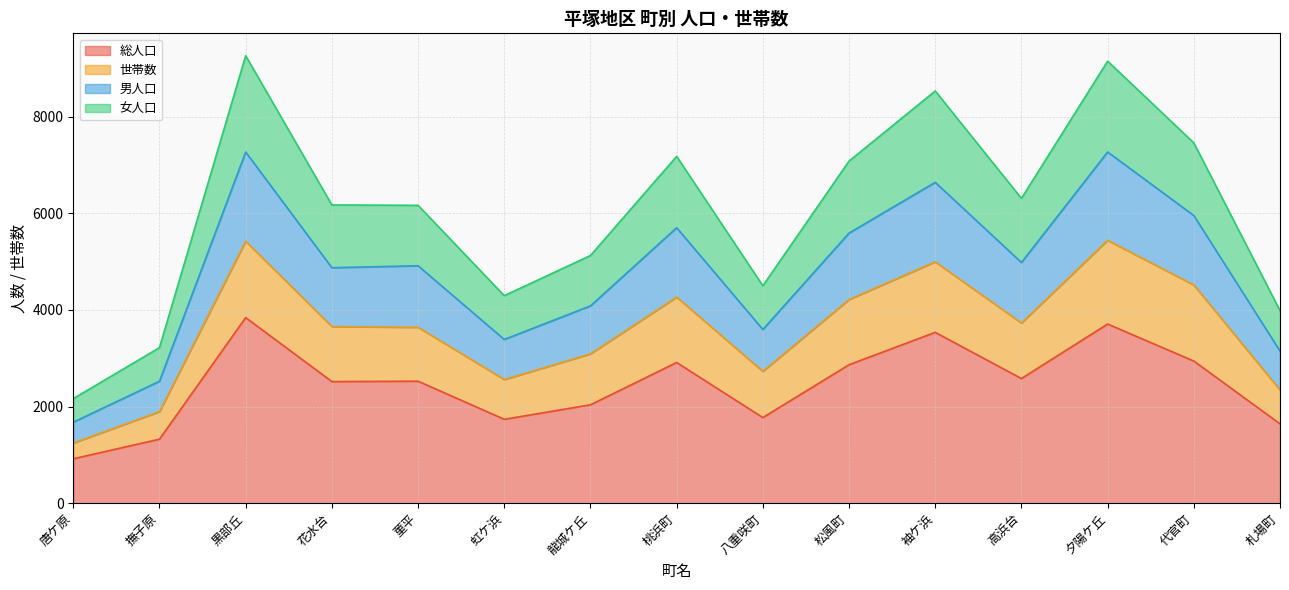

Is it true that 総人口 equals 2405 at 夕陽ケ丘?

False